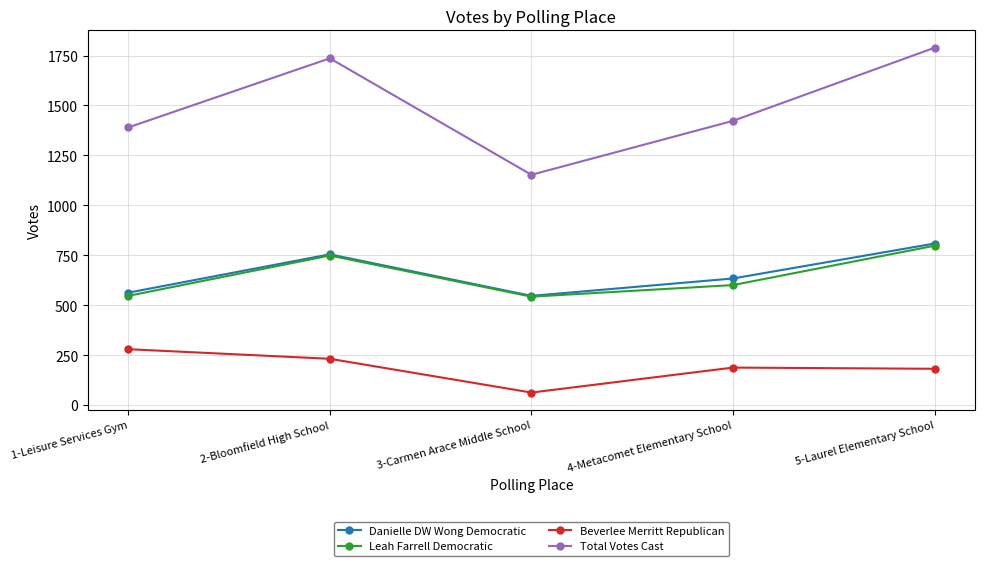

In Beverlee Merritt Republican, how many points are lower than both neighbors (excluding endpoints)?

1